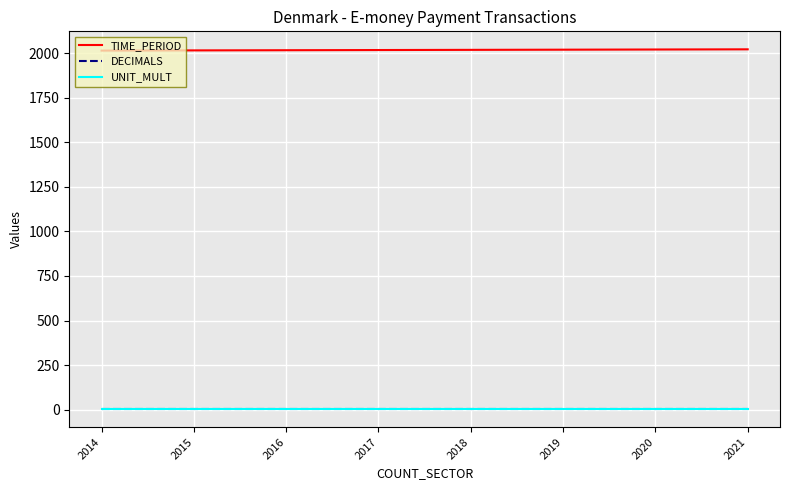

The DECIMALS series shows 3 at 2016. True or false?

True